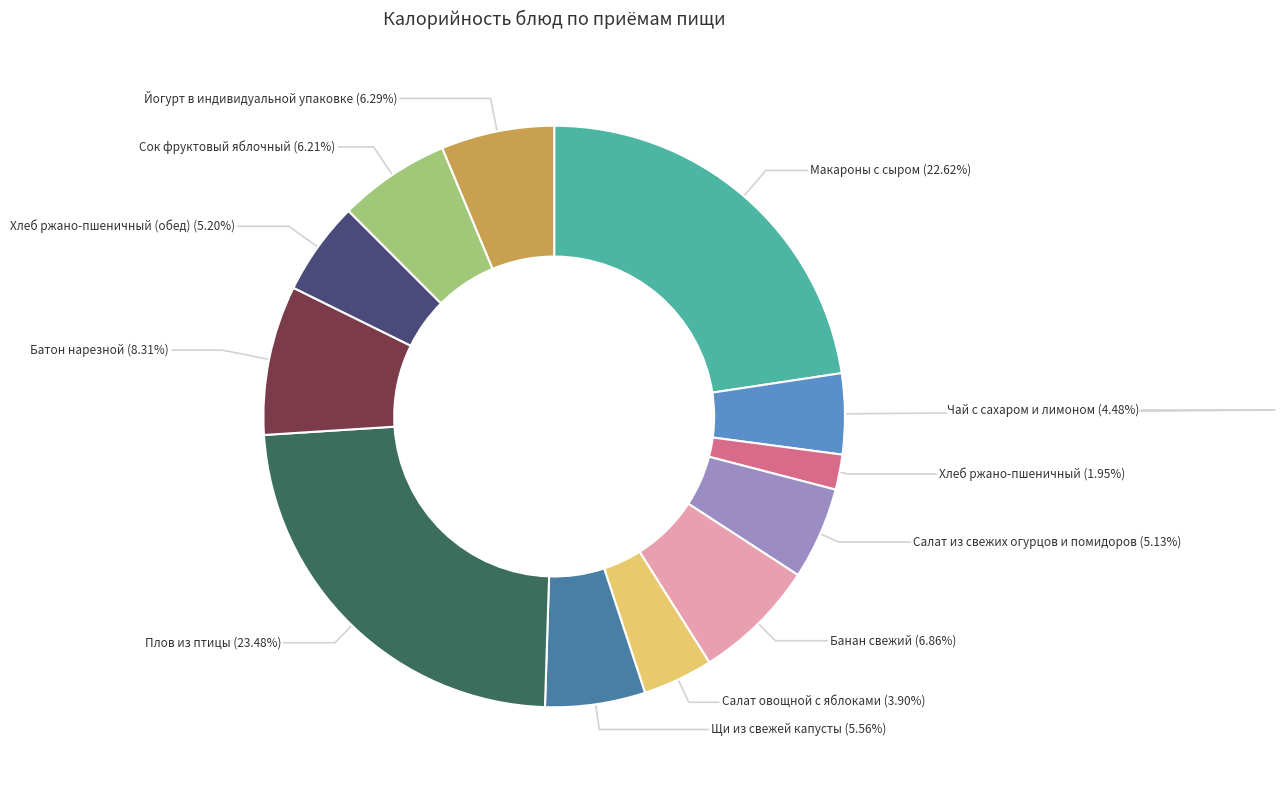

Count the number of slices in the pie.

12